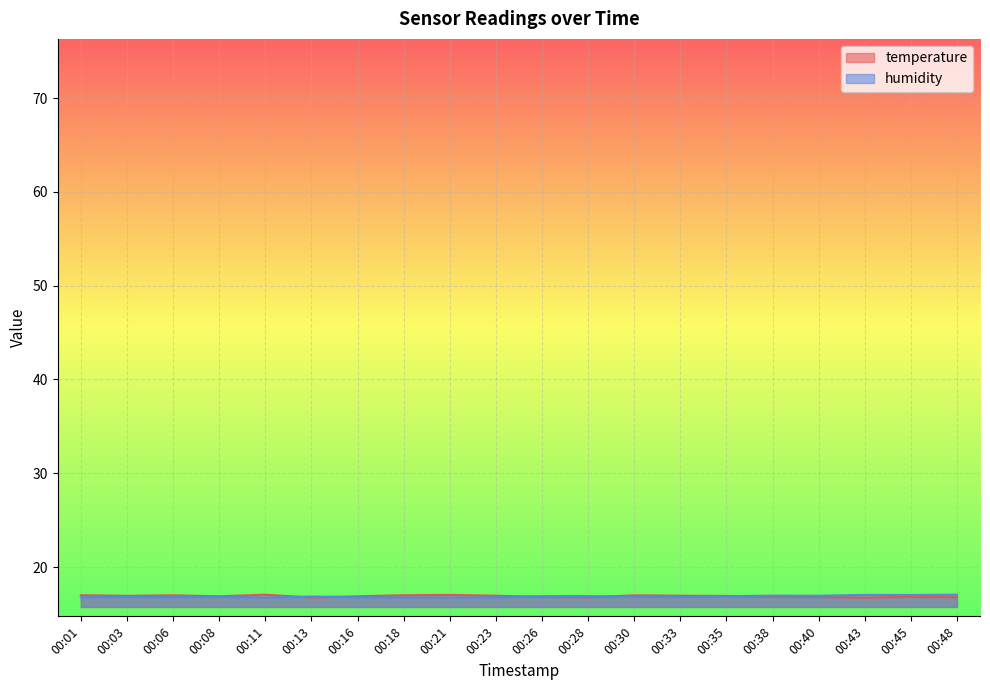

Rank the series at 00:48 from highest to lowest value.

humidity, temperature